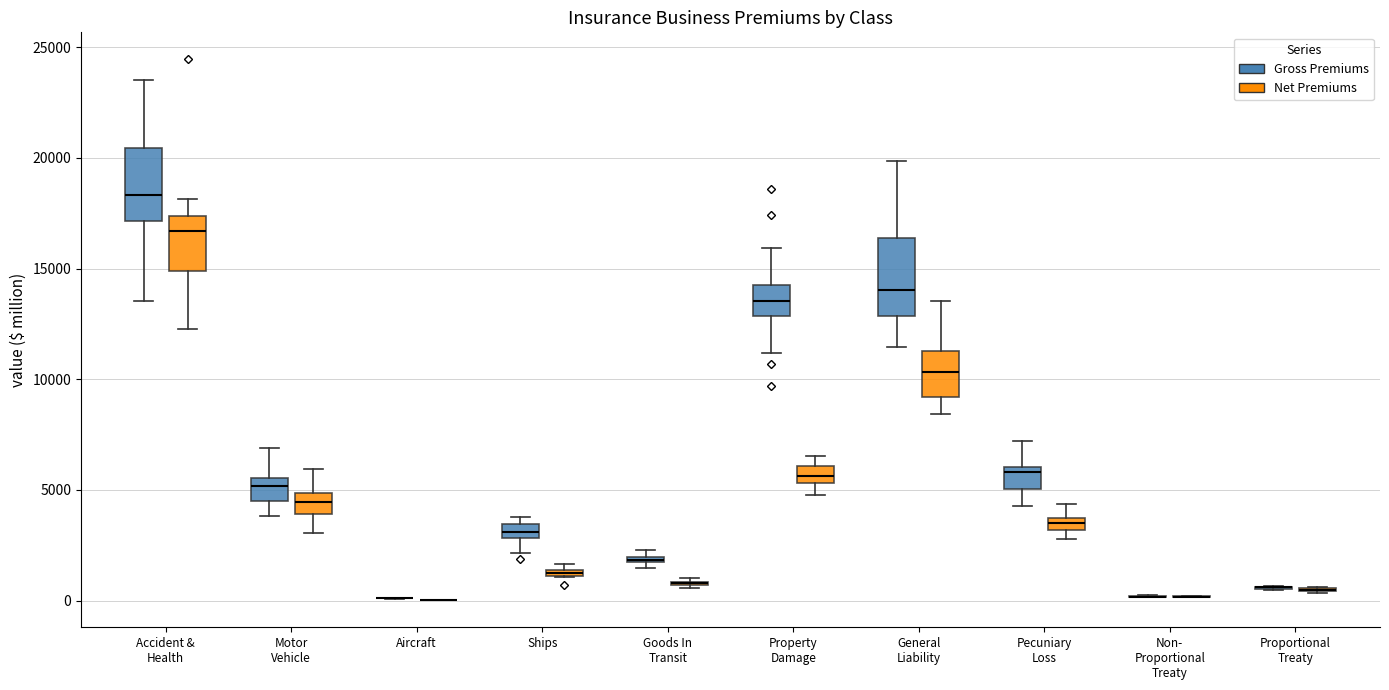

Where is the lower edge of the box for Accident & Health (Gross Premiums) on the y-axis? The values are not printed on the chart, so give them approximately, as read against the axis.

17000